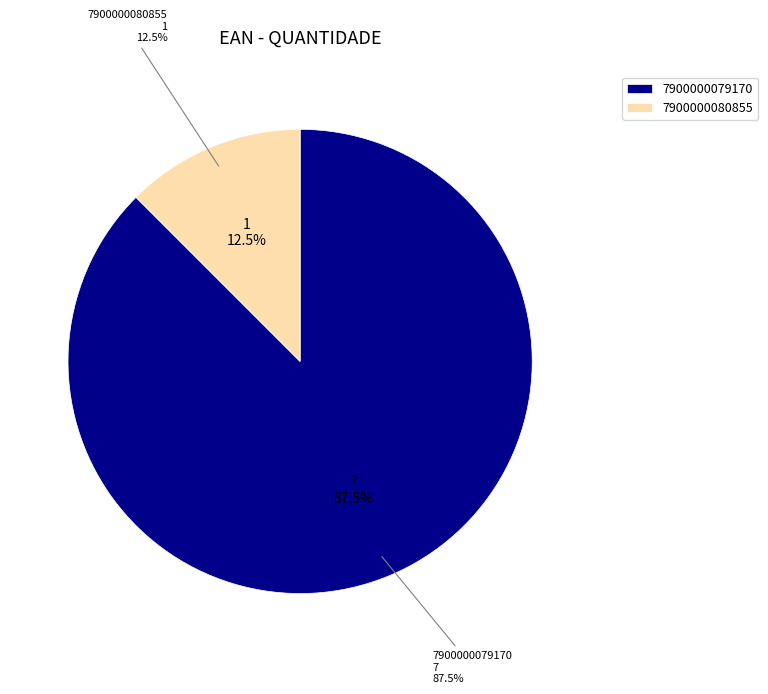

To the nearest percent, what is the average slice percentage?

50%